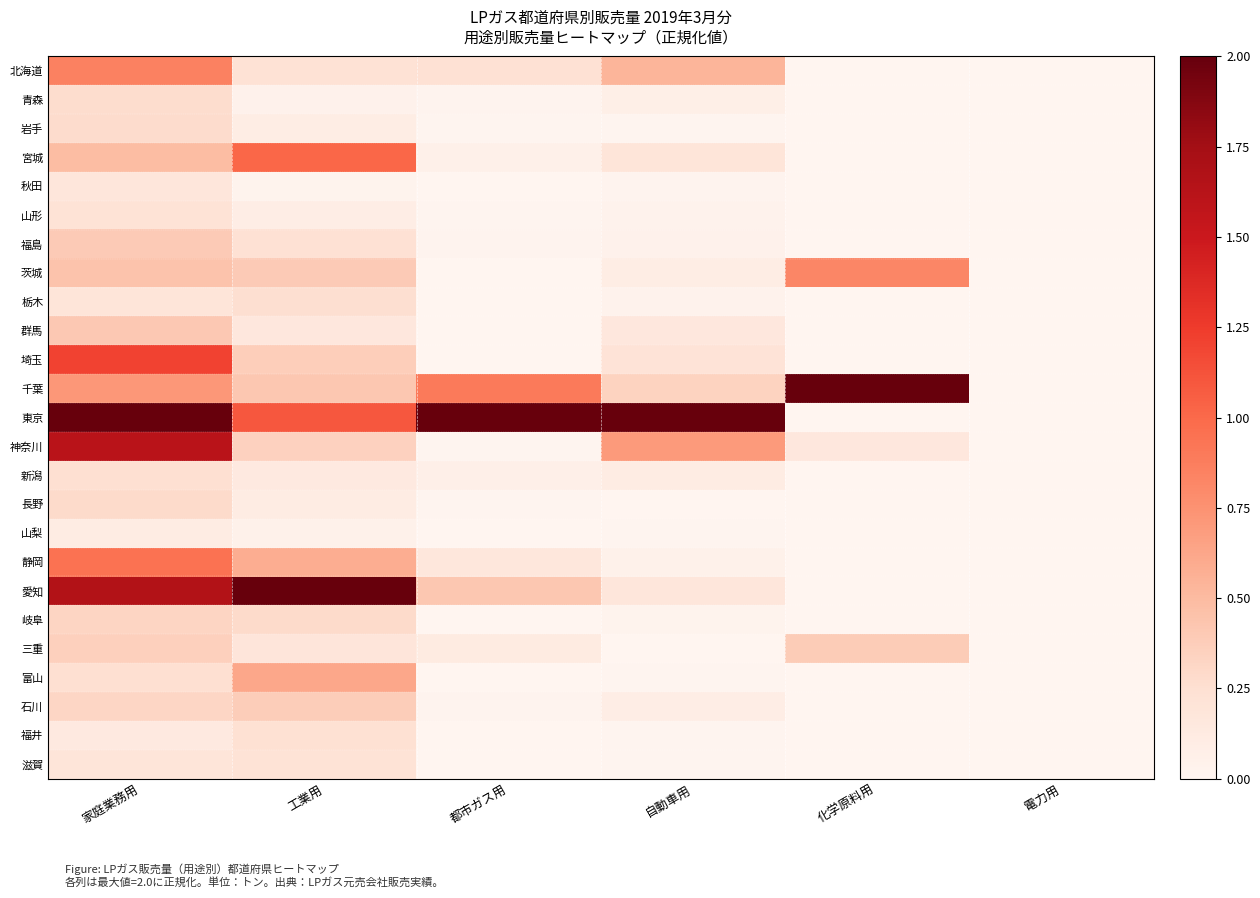

Rank the series by their maximum value, from highest to lowest.

千葉, 東京, 愛知, 神奈川, 埼玉, 宮城, 静岡, 北海道, 茨城, 富山, 群馬, 福島, 三重, 石川, 岐阜, 長野, 岩手, 青森, 栃木, 新潟, 福井, 滋賀, 山形, 秋田, 山梨